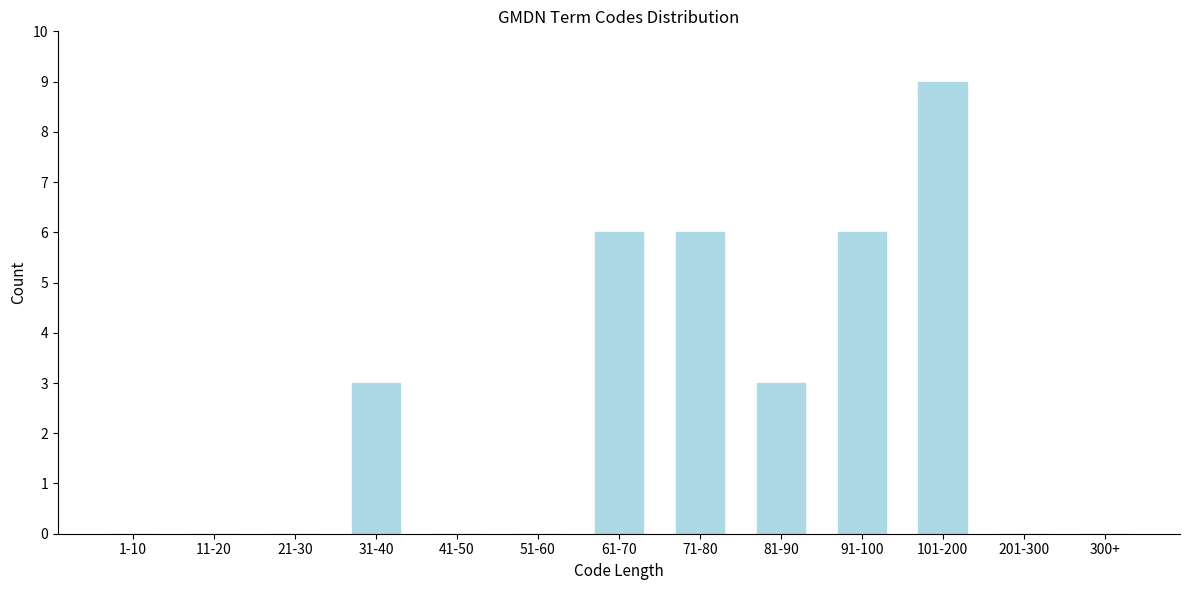

Reading left to right, extract all data points from this chart.

1-10=0	11-20=0	21-30=0	31-40=3	41-50=0	51-60=0	61-70=6	71-80=6	81-90=3	91-100=6	101-200=9	201-300=0	300+=0